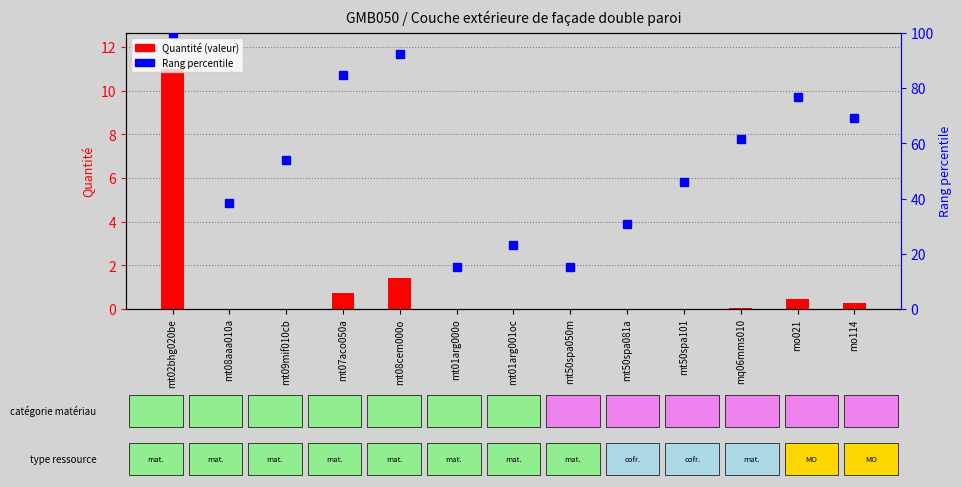

The Rang percentile series shows 8.5 at mt01arg000o. True or false?

False